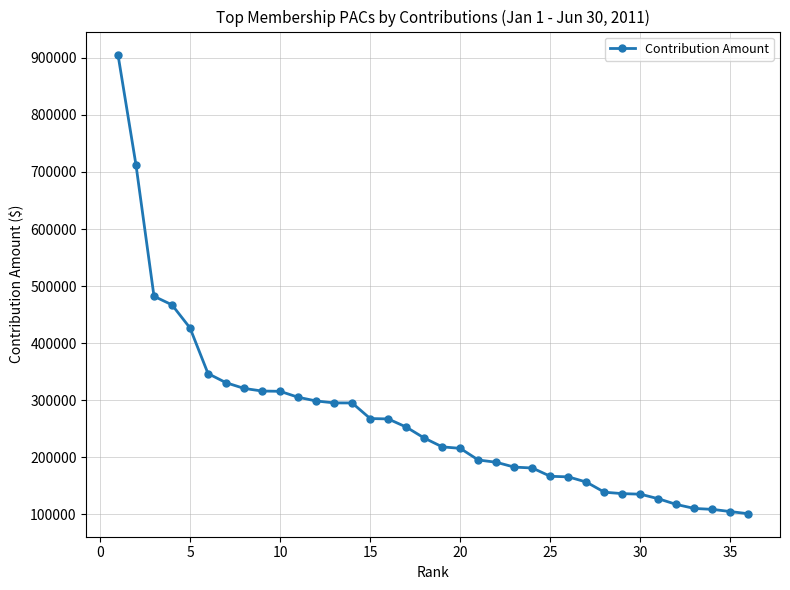

What is the sum of all values?

9585494.9